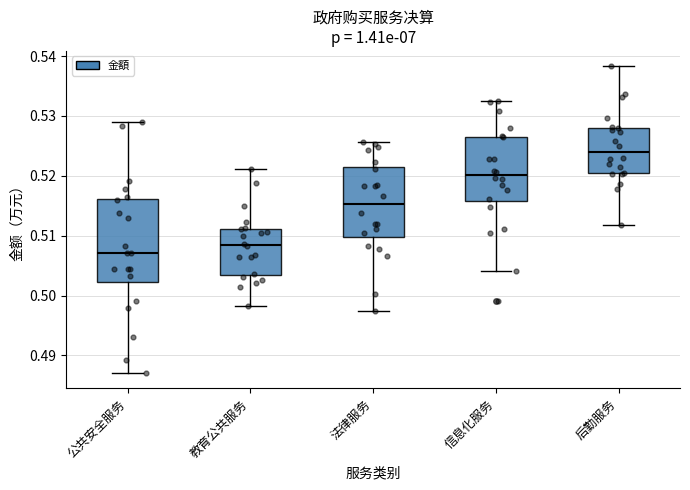

Reading left to right, read every box against the y-axis: the position of its median line, the range the box covers, and the ends of its whiskers. The values are not printed on the chart, so give them approximately, as read against the axis.

公共安全服务: median 0.507, box 0.502 to 0.516, whiskers 0.487 to 0.529
教育公共服务: median 0.508, box 0.504 to 0.511, whiskers 0.498 to 0.521
法律服务: median 0.515, box 0.510 to 0.521, whiskers 0.497 to 0.526
信息化服务: median 0.520, box 0.516 to 0.527, whiskers 0.504 to 0.533
后勤服务: median 0.524, box 0.520 to 0.528, whiskers 0.512 to 0.538